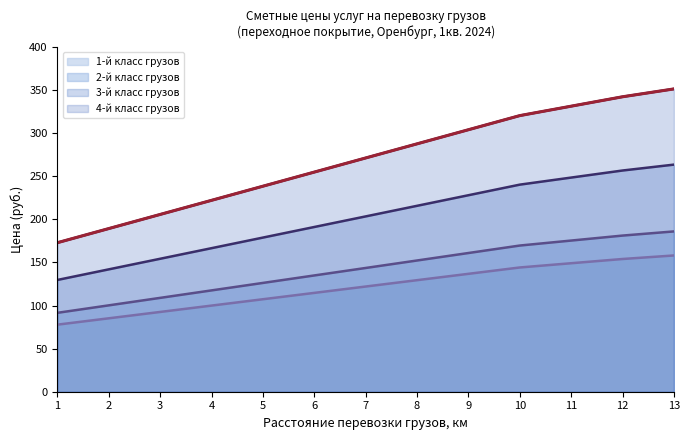

True or false: 2-й класс грузов has a value of 38.3 at 10.

False